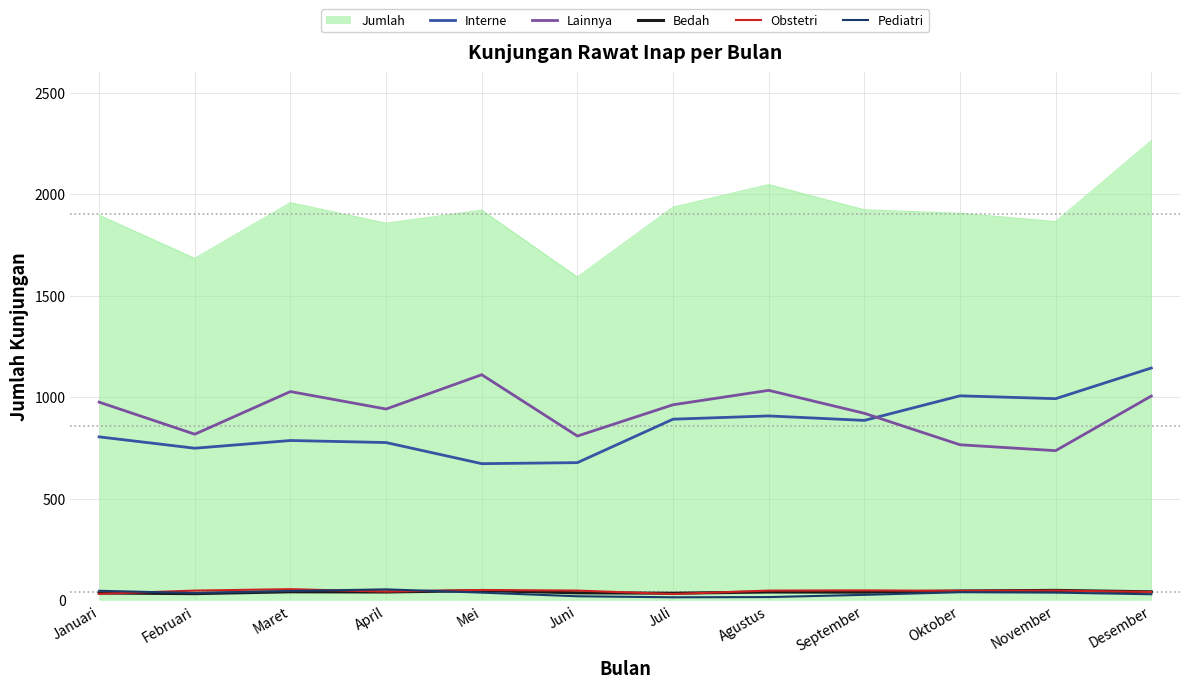

Does the chart display data point markers on the line(s)?

No